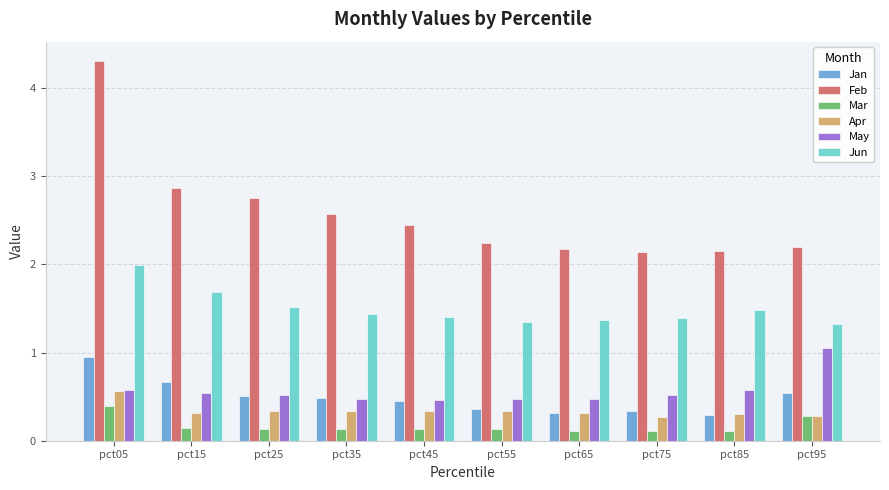

What is the minimum value for Apr?

0.3